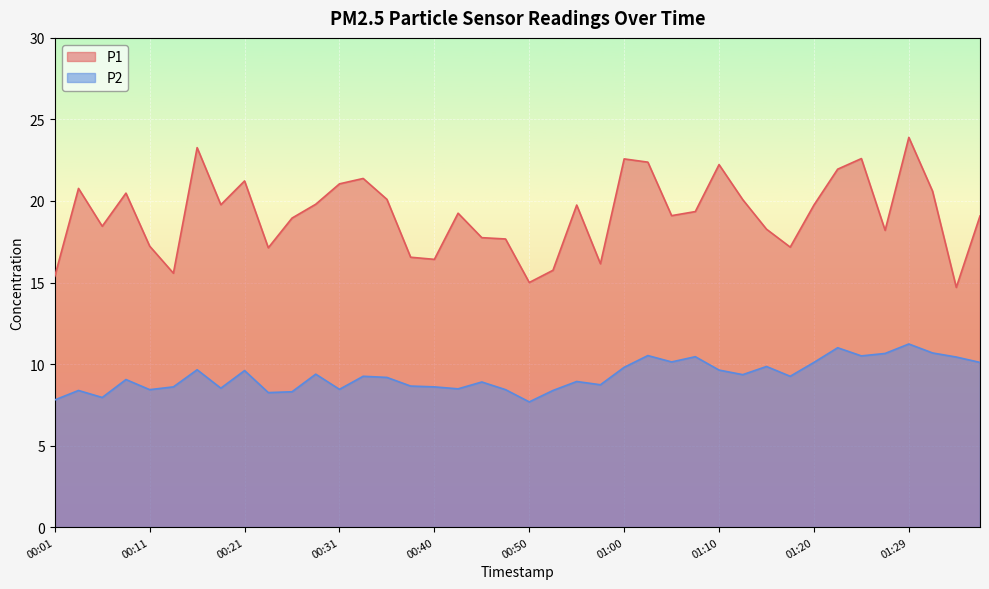

What is the total value across all series at 01:20?

29.9